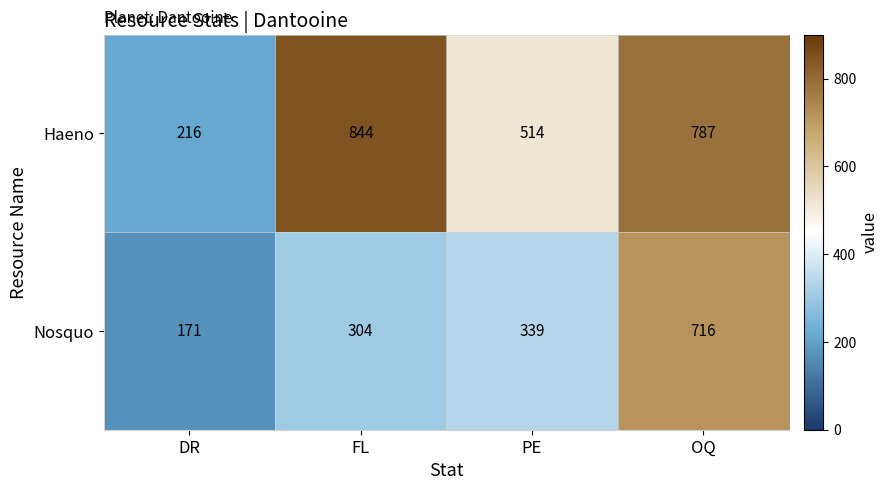

Is the value of Haeno at OQ greater than the value of Nosquo at PE?

Yes